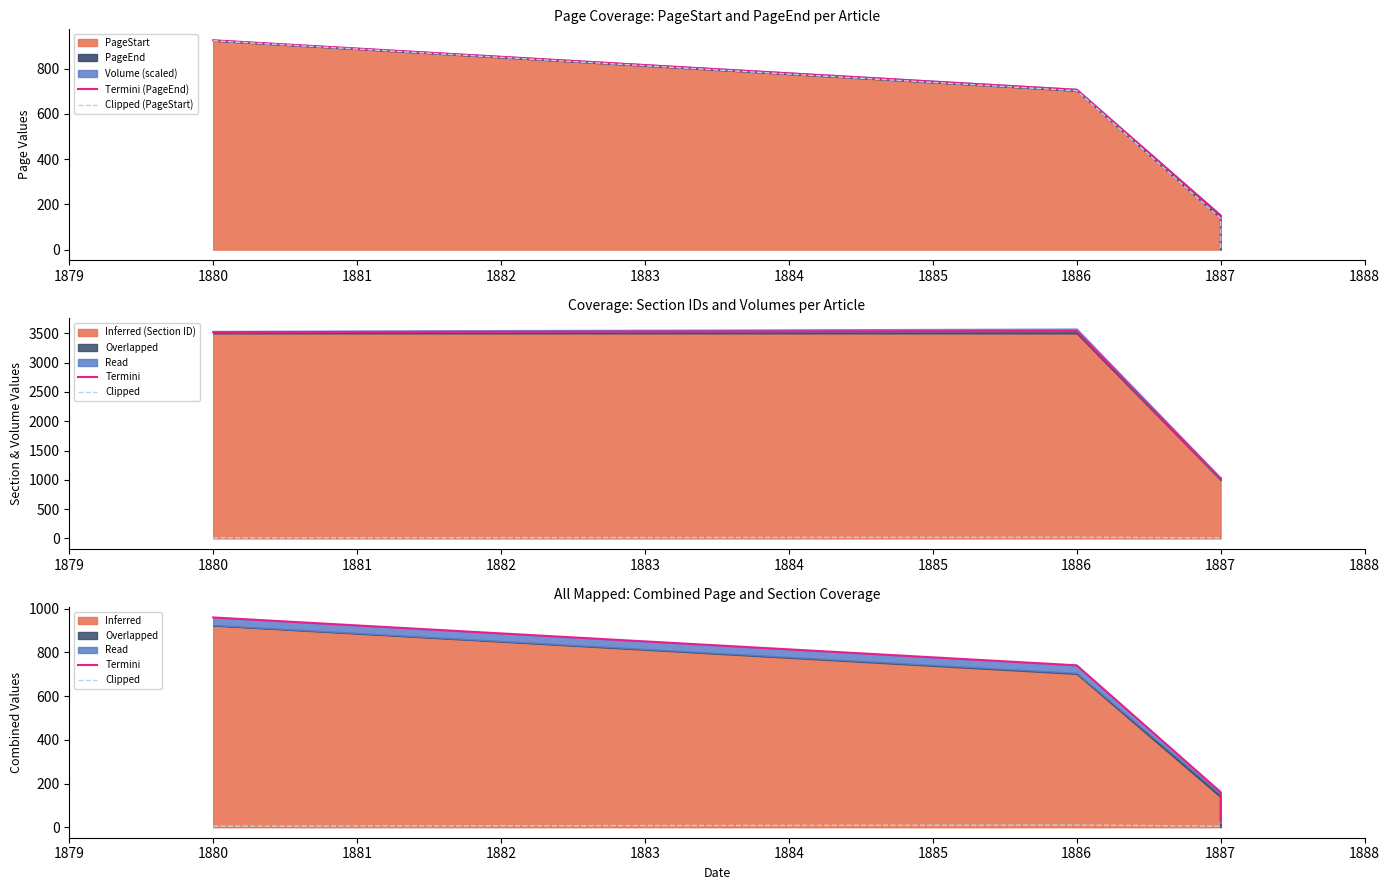

How many data points in Clipped (PageStart) are above 702?

1